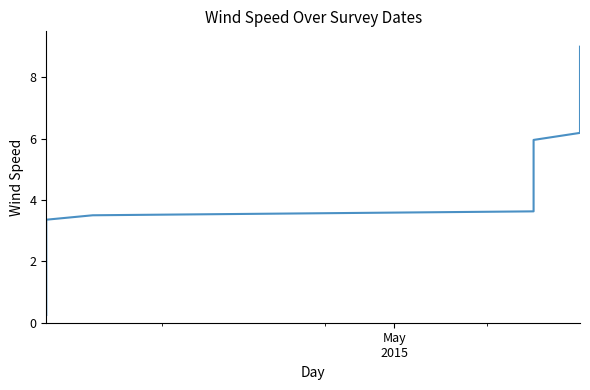

True or false: the data has more than 1 interior local peaks.

False